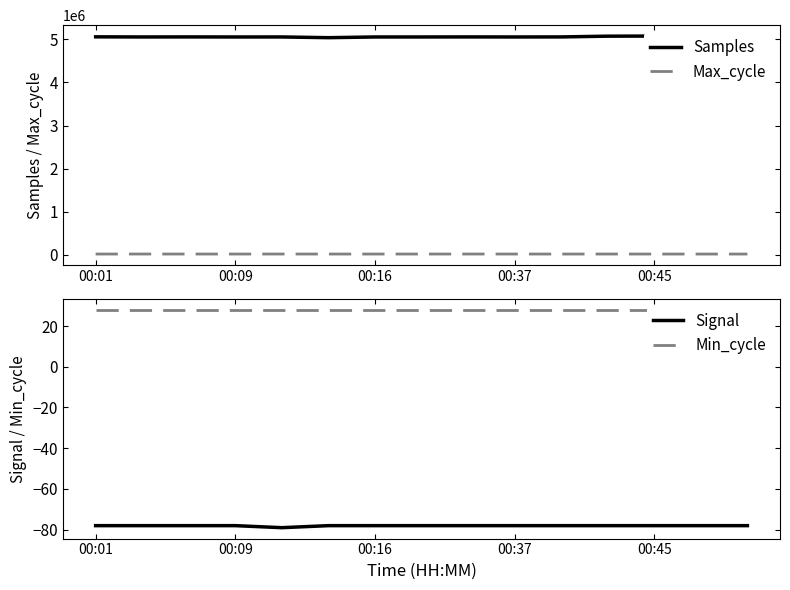

What is the maximum value for Signal?

-78